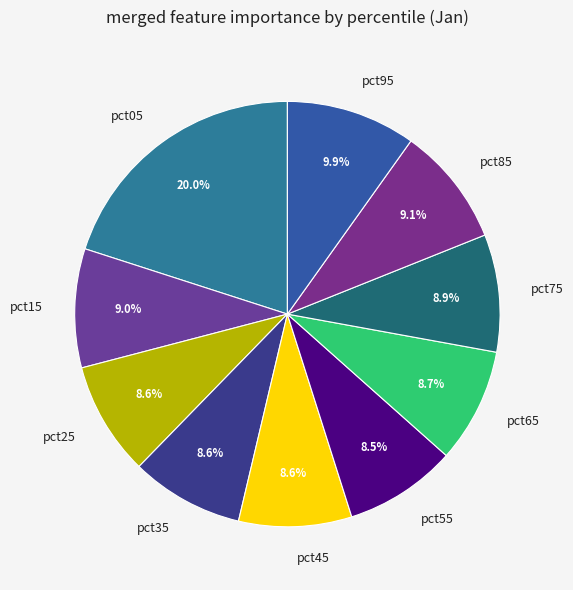

To the nearest percent, what is the difference between the largest and smallest slice percentages?

12%